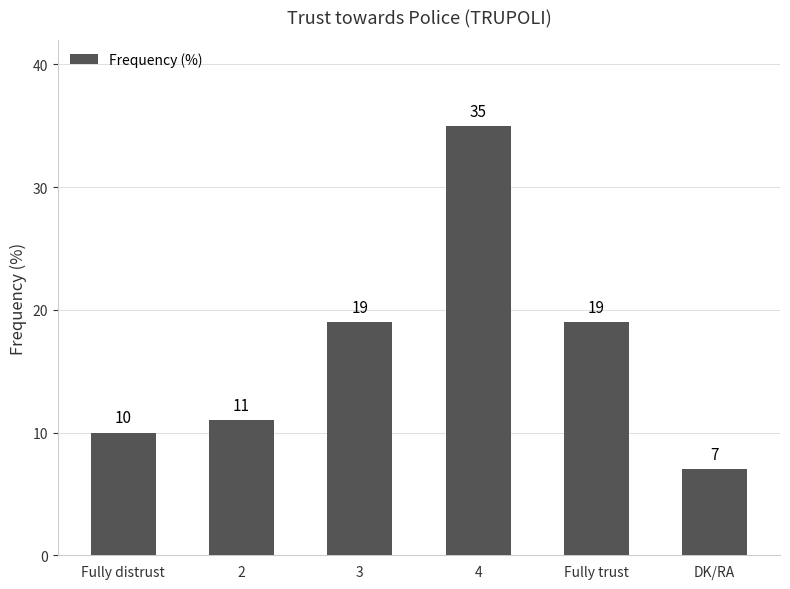

Which category has the lowest value across all series?

DK/RA